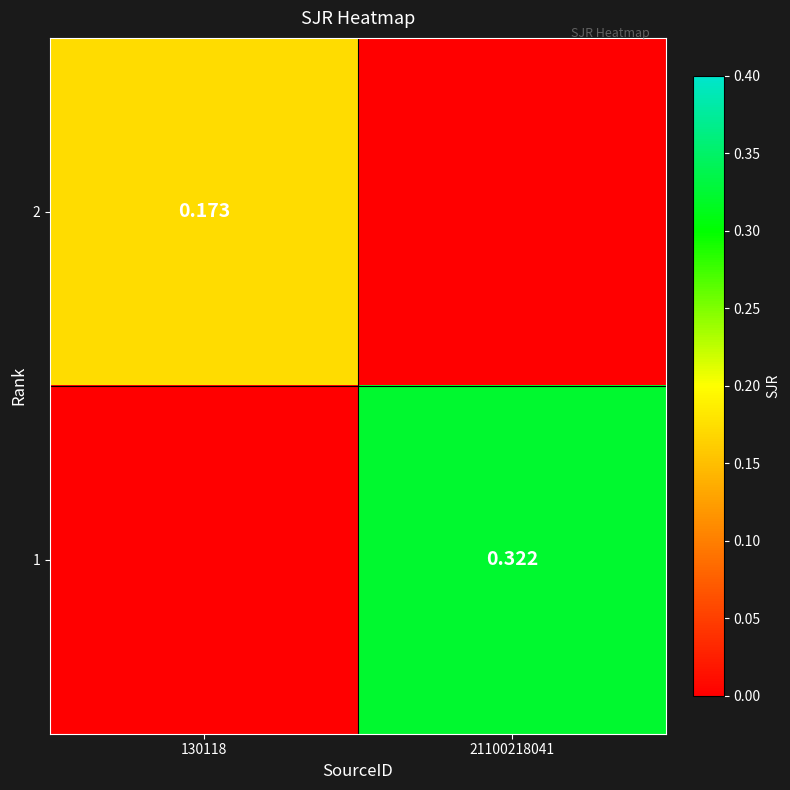

Is the value of 1 at 21100218041 greater than the value of 2 at 130118?

Yes